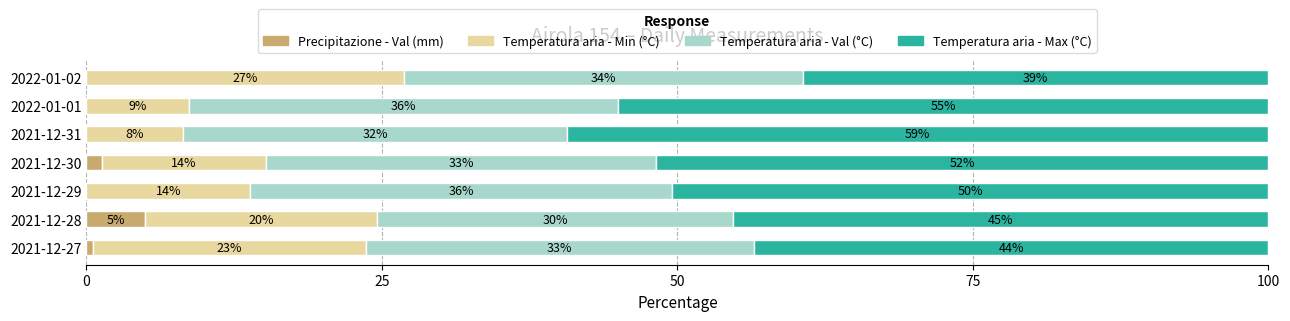

What are all the series names shown in the legend?

Precipitazione - Val (mm), Temperatura aria - Min (°C), Temperatura aria - Val (°C), Temperatura aria - Max (°C)